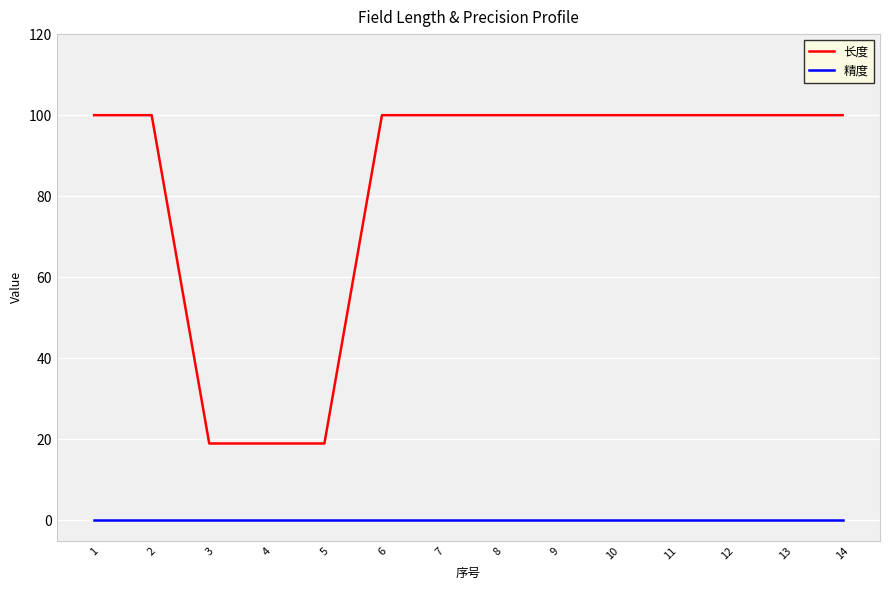

Reading left to right, extract all data points from this chart.

长度: 100	100	19	19	19	100	100	100	100	100	100	100	100	100
精度: 0	0	0	0	0	0	0	0	0	0	0	0	0	0